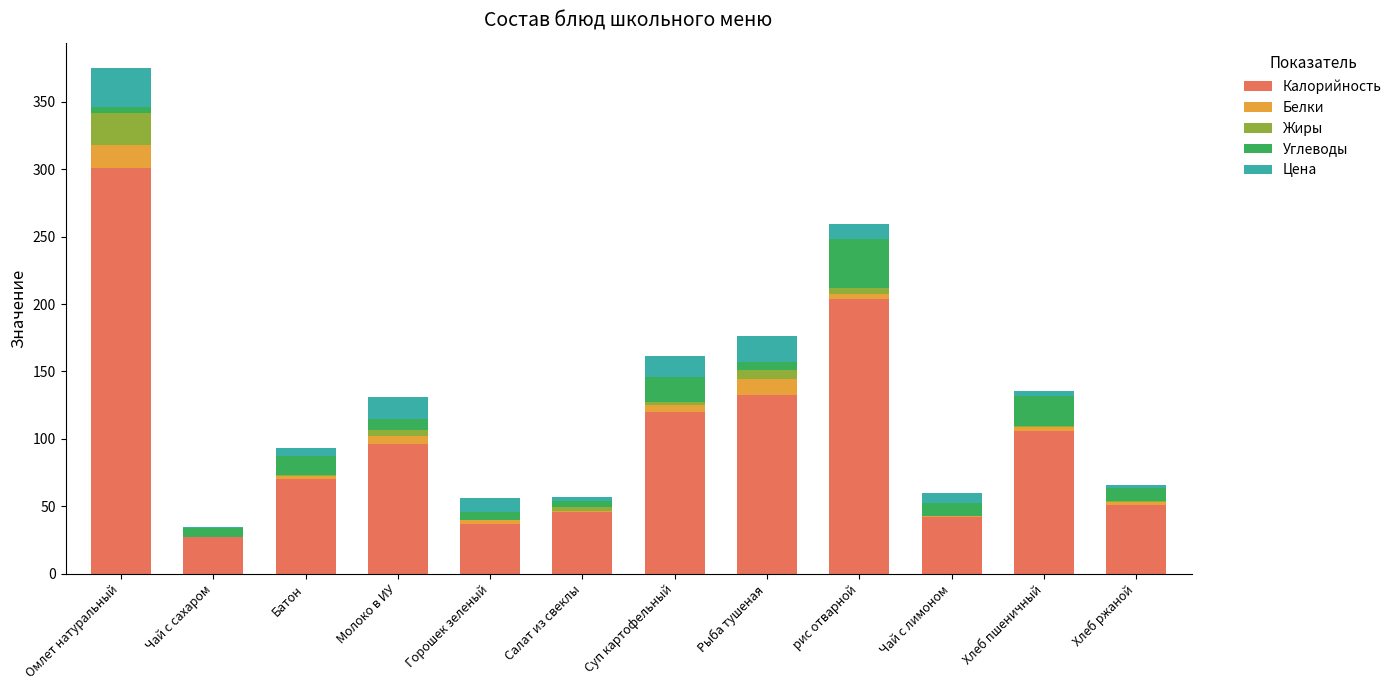

At which category is the sum across all series the highest?

Омлет натуральный